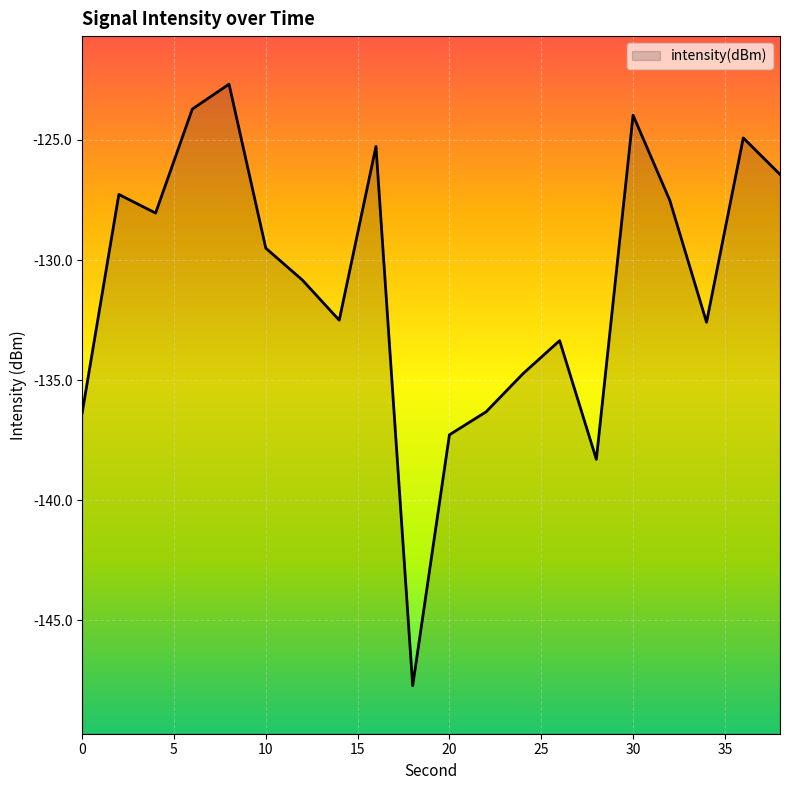

Reading right to left, what are all the values shown in this chart?

-126.4	-124.9	-132.6	-127.5	-124.0	-138.3	-133.4	-134.7	-136.3	-137.3	-147.7	-125.3	-132.5	-130.8	-129.5	-122.7	-123.7	-128.0	-127.3	-136.4